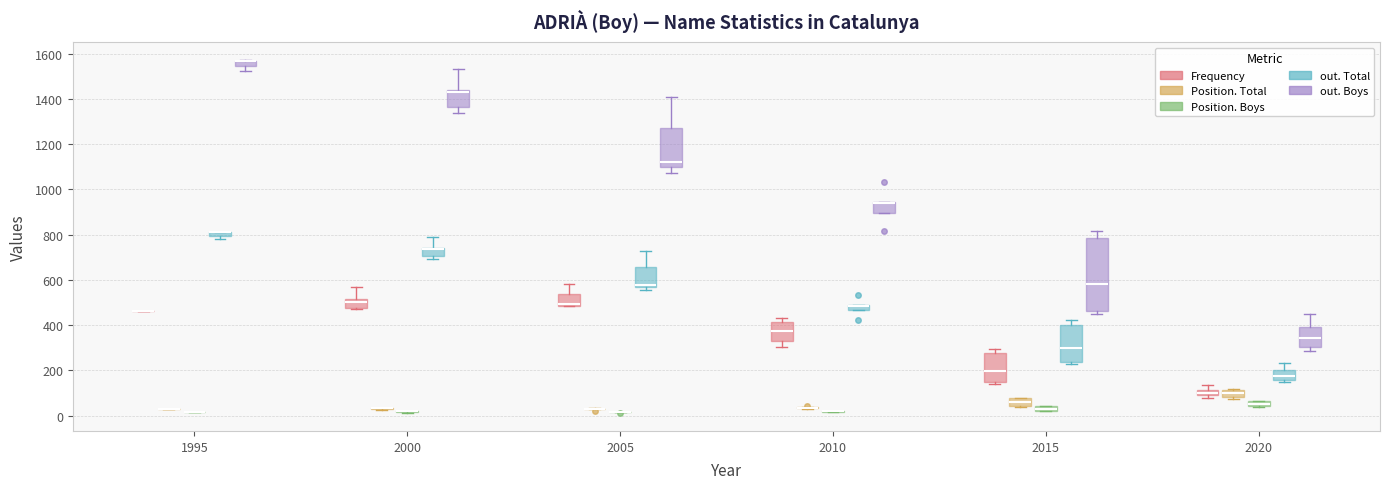

Which box is the tallest, from its lower edge to its upper edge?

2015 (out. Boys)